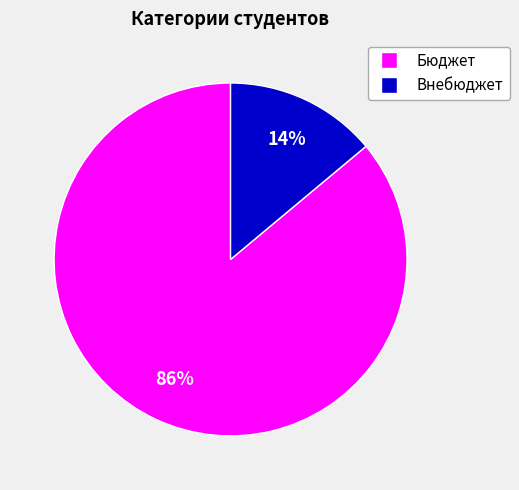

Does Бюджет represent more than half of the total?

Yes